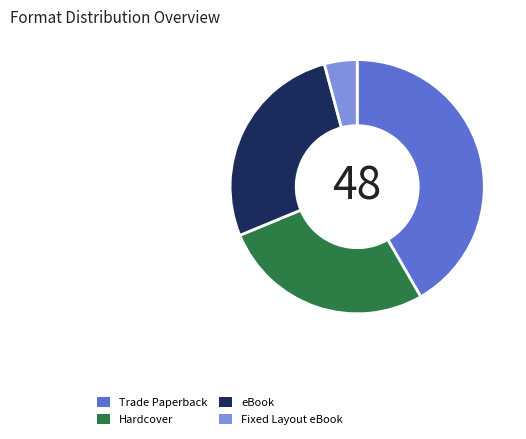

Does Hardcover represent more than half of the total?

No